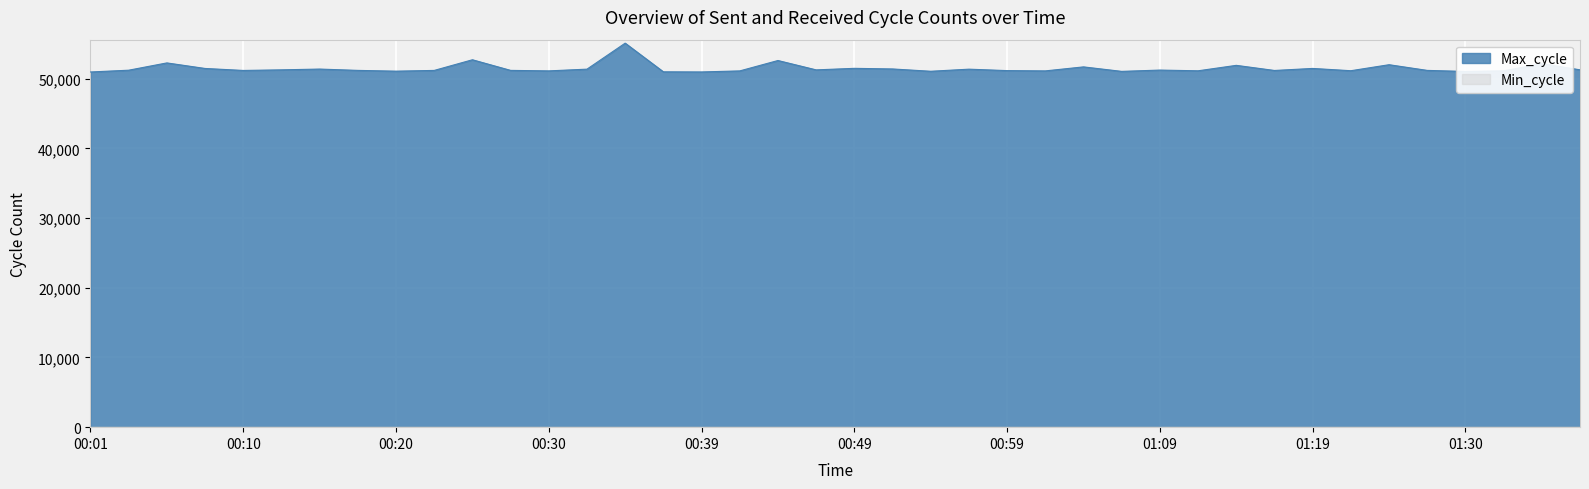

How many interior local peaks (higher than both neighbors) does the data have?

13